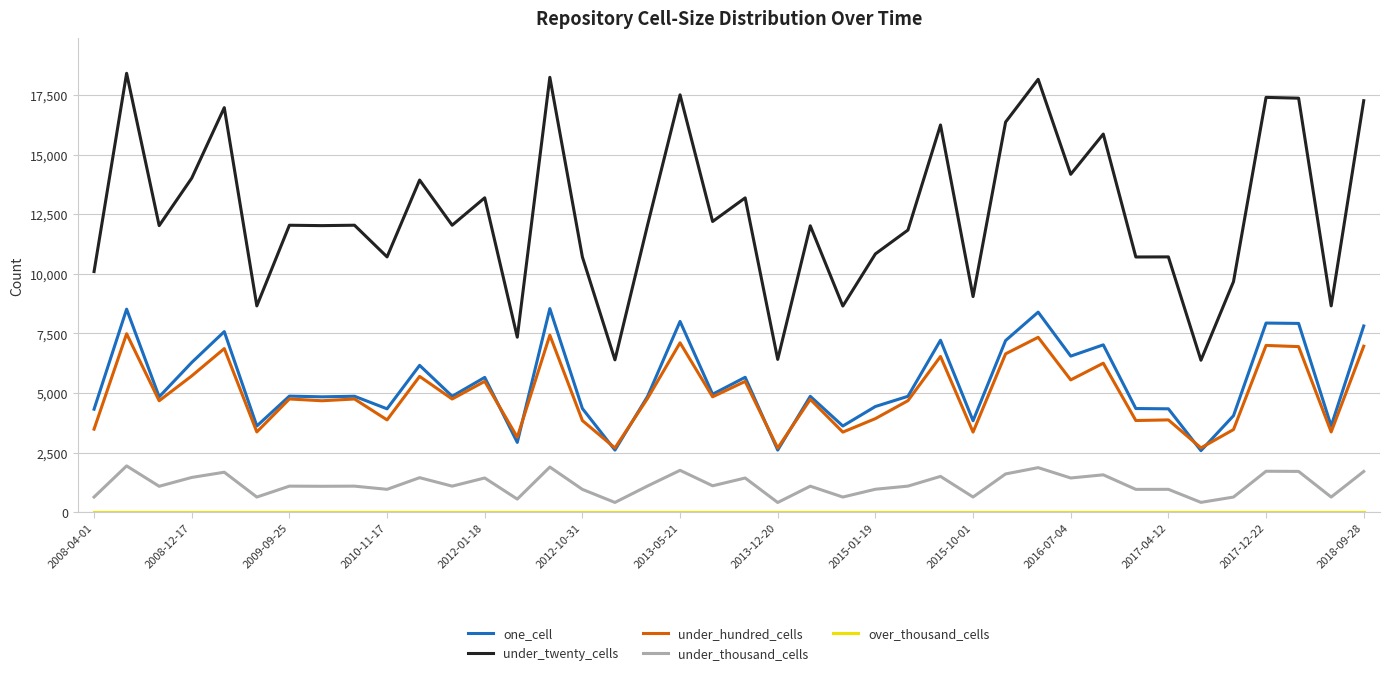

Which series has the largest range (max minus min)?

under_twenty_cells